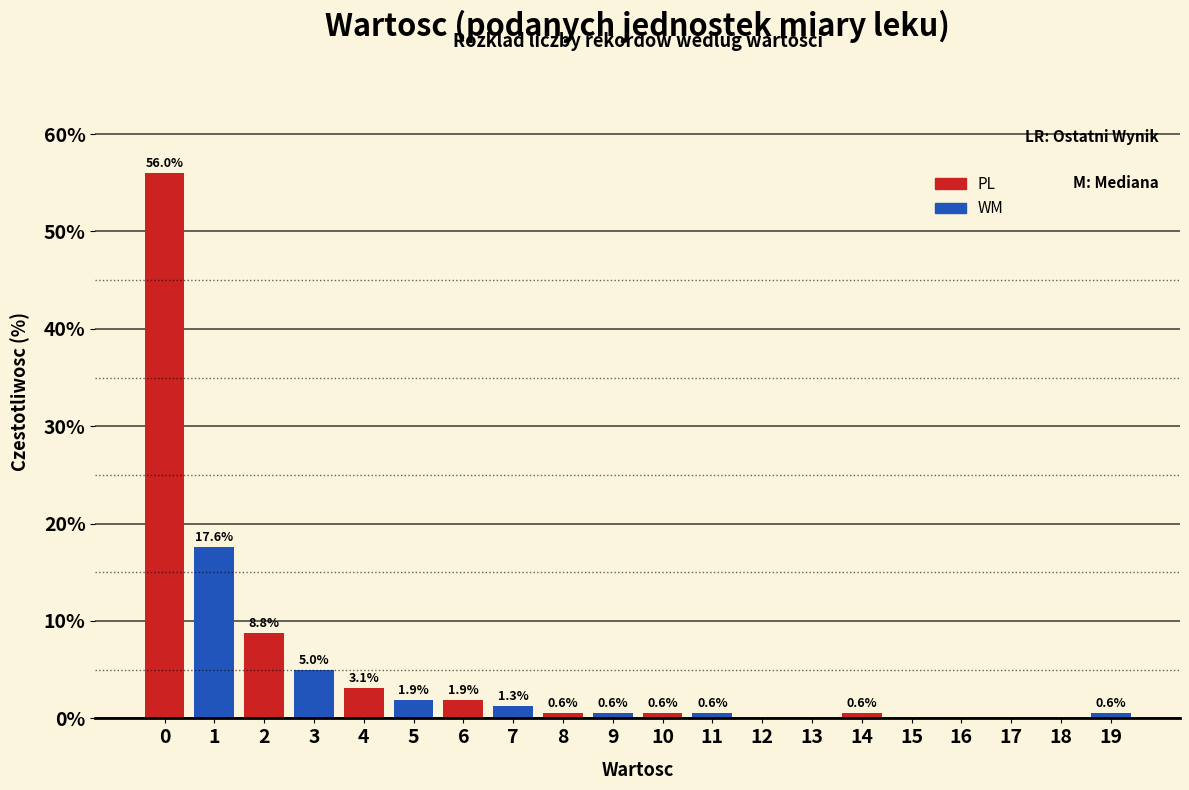

What is the total value across all series at 4?

5.0